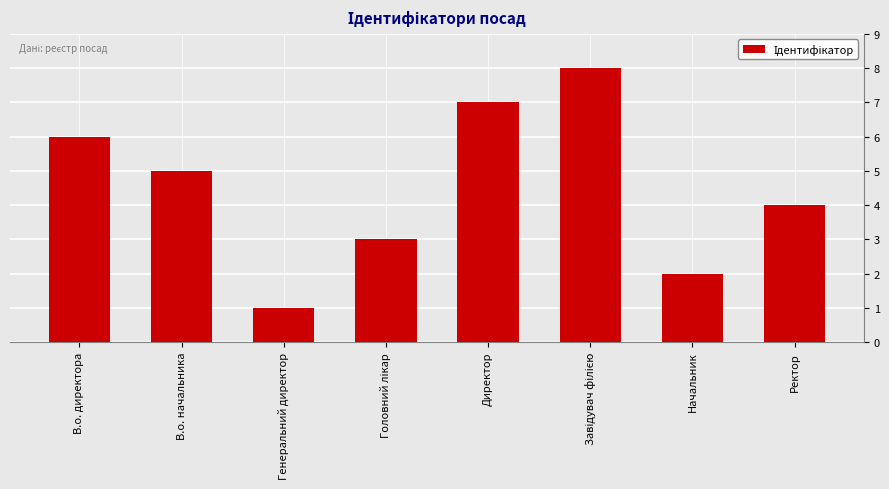

What position from the right is В.о. директора?

8